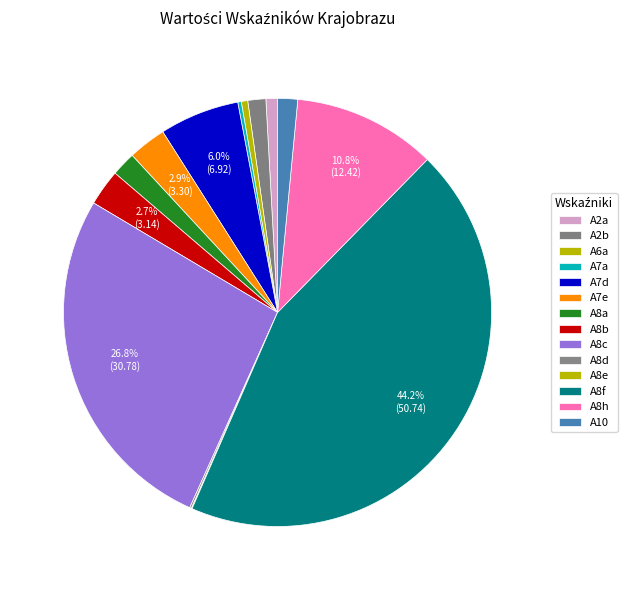

Is it true that A8e is 0% of the pie?

True